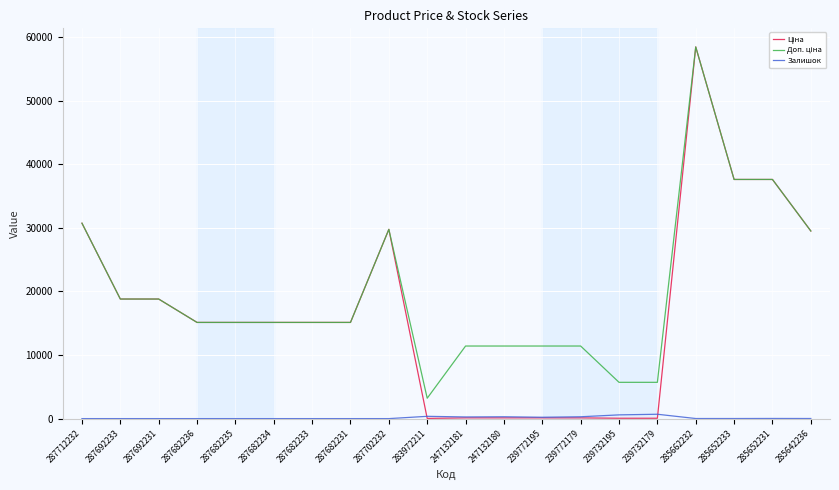

Is it true that Залишок equals 0.0 at 287682235?

True